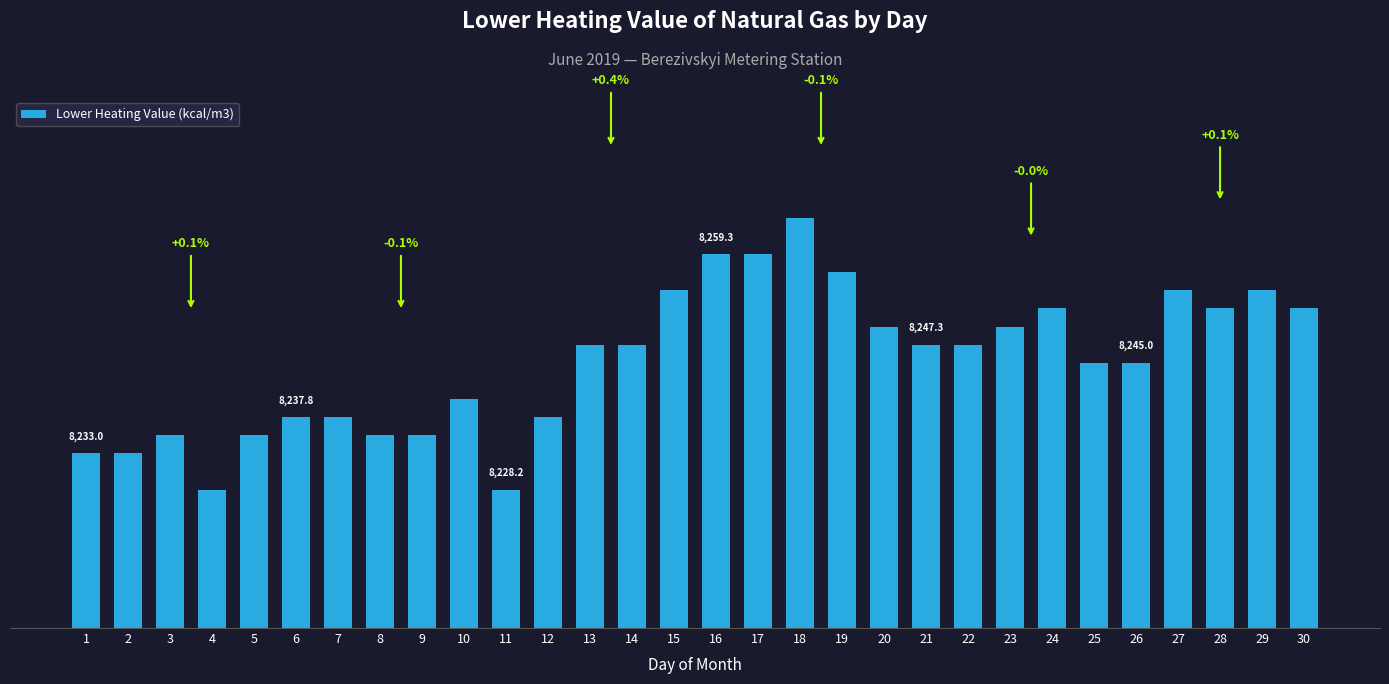

What is the maximum value shown in the chart?

8264.1